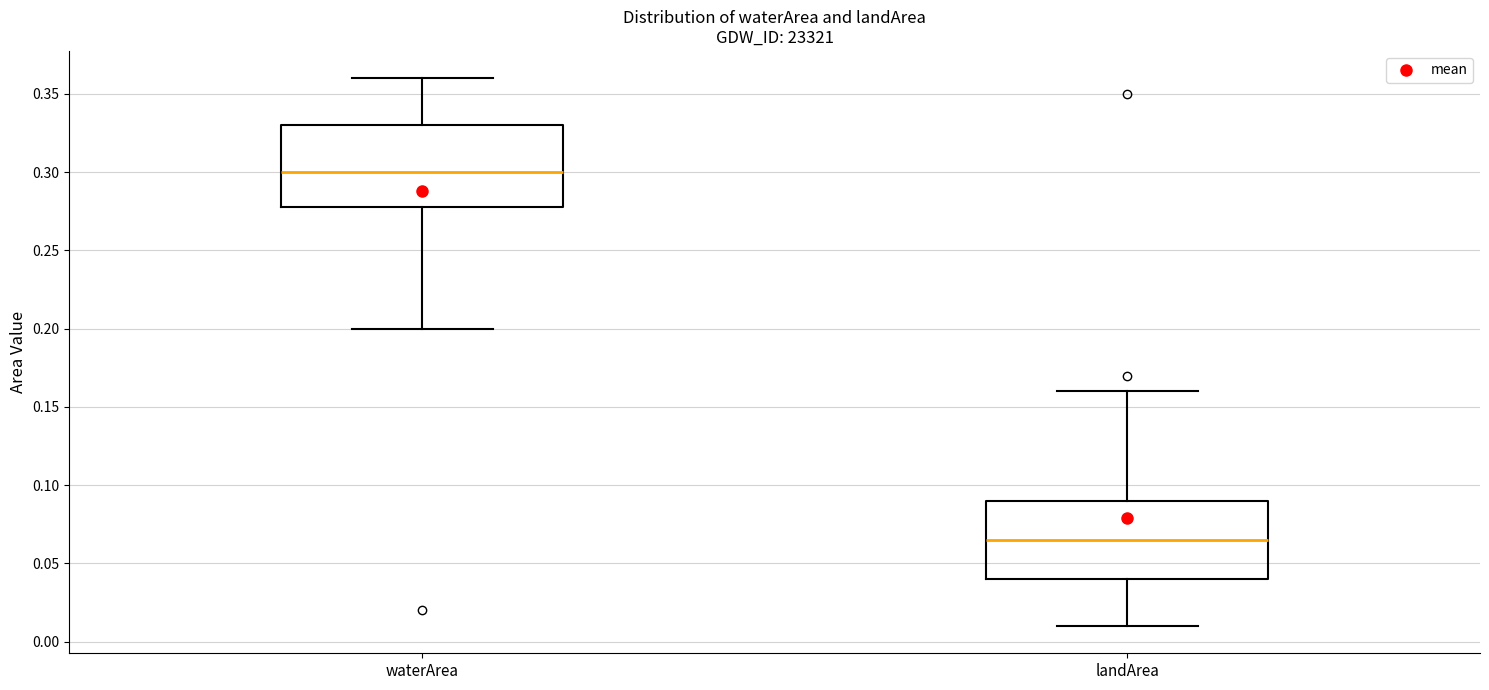

Which box's median line is the lowest?

landArea